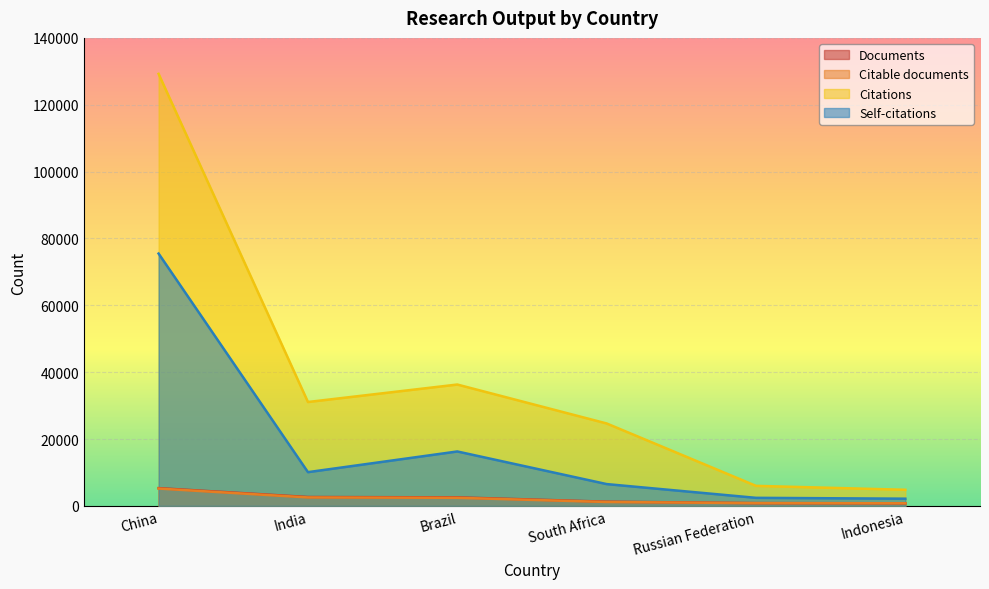

At which label is Citations closest to 67026?

Brazil